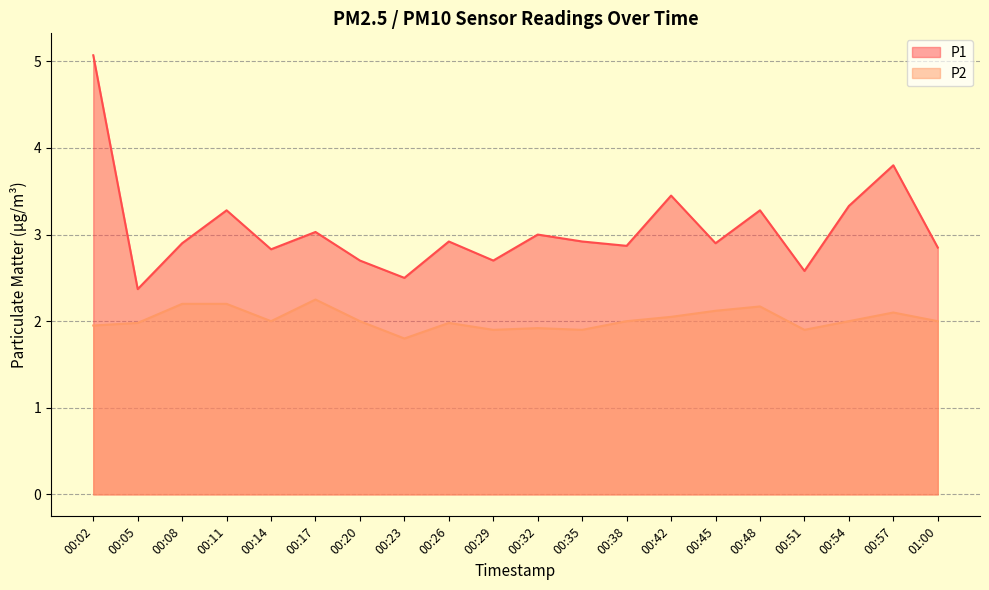

True or false: P1 and P2 intersect in this chart.

False